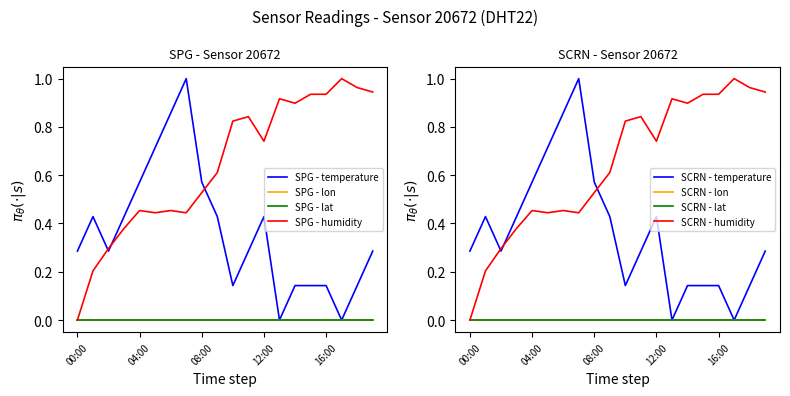

Where is humidity nearest to the value 0?

00:00